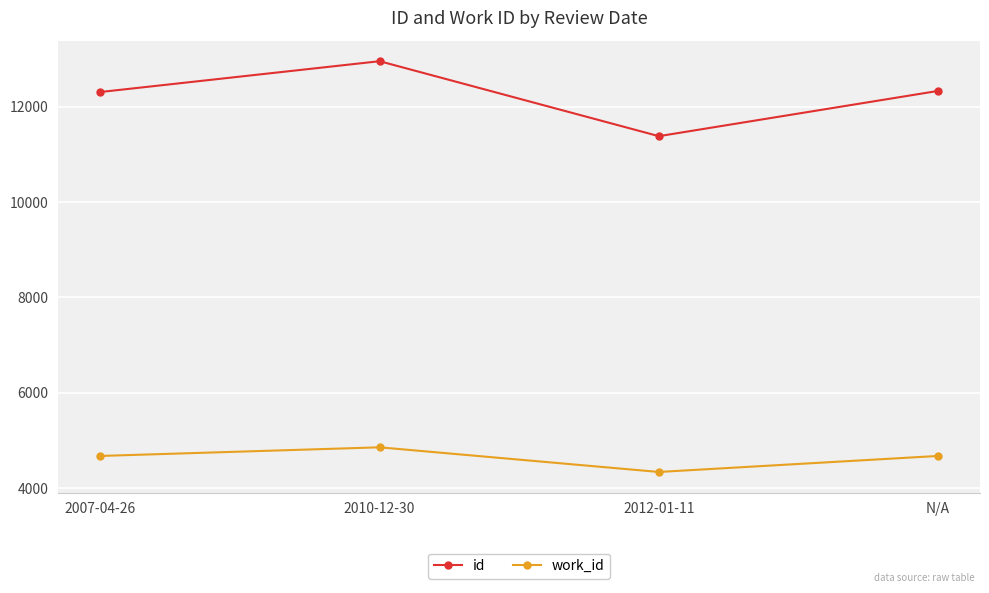

List the series in order of their peak value, highest first.

id, work_id